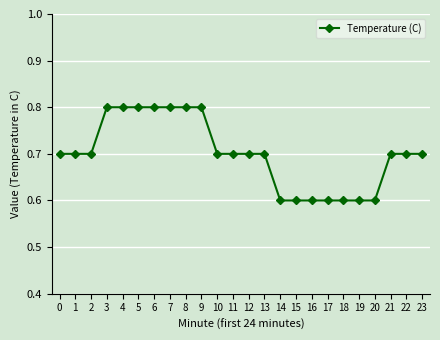

Which has a higher value, 12 or 7?

7